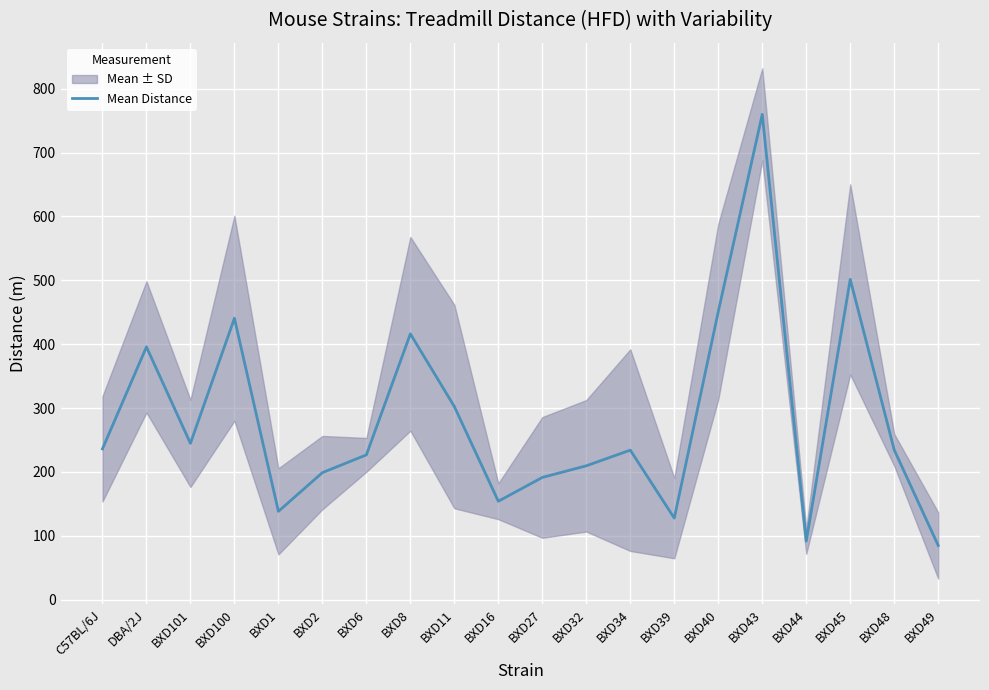

Is it true that the value at BXD16 is 154.2?

True